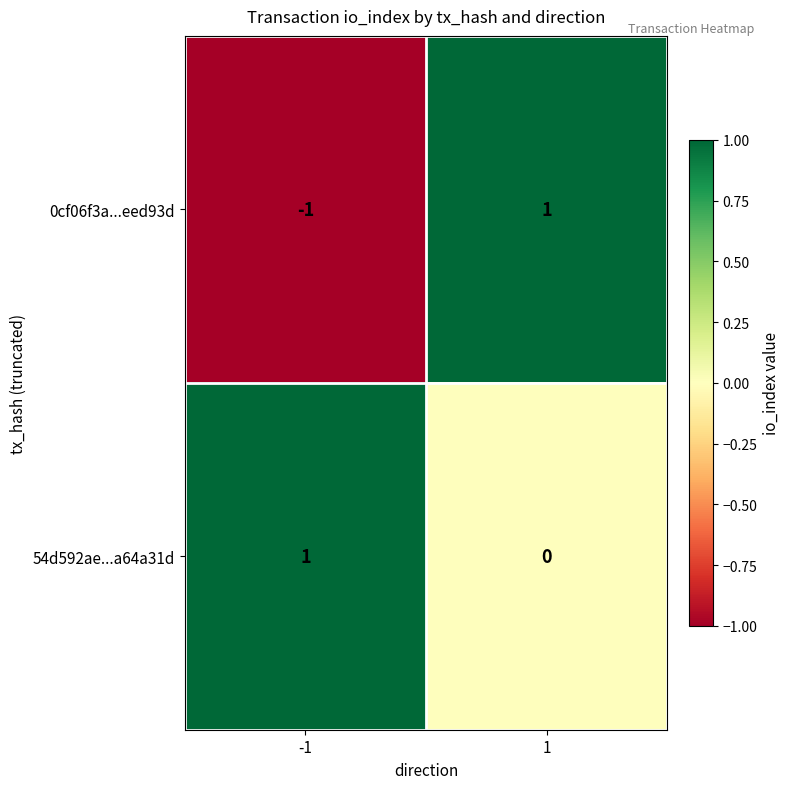

Rank the series by their average value, from lowest to highest.

0cf06f3a...eed93d, 54d592ae...a64a31d